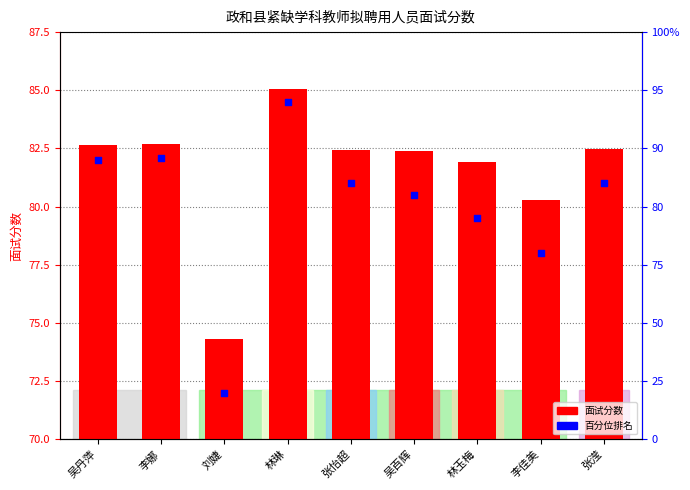

Is the value of 面试分数 at 吴丹萍 greater than the value of 百分位排名 at 张滢?

No